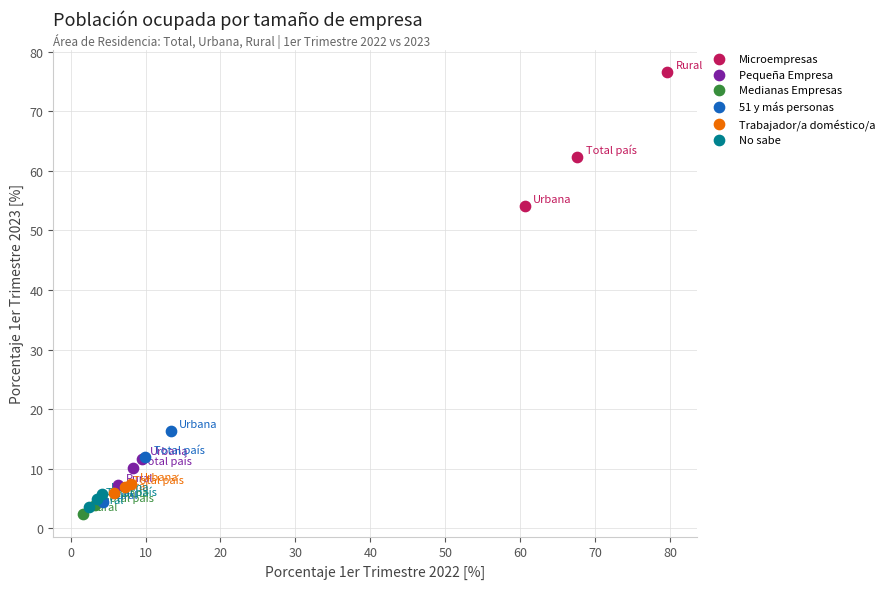

What are all the series names shown in the legend?

Microempresas, Pequeña Empresa, Medianas Empresas, 51 y más personas, Trabajador/a doméstico/a, No sabe